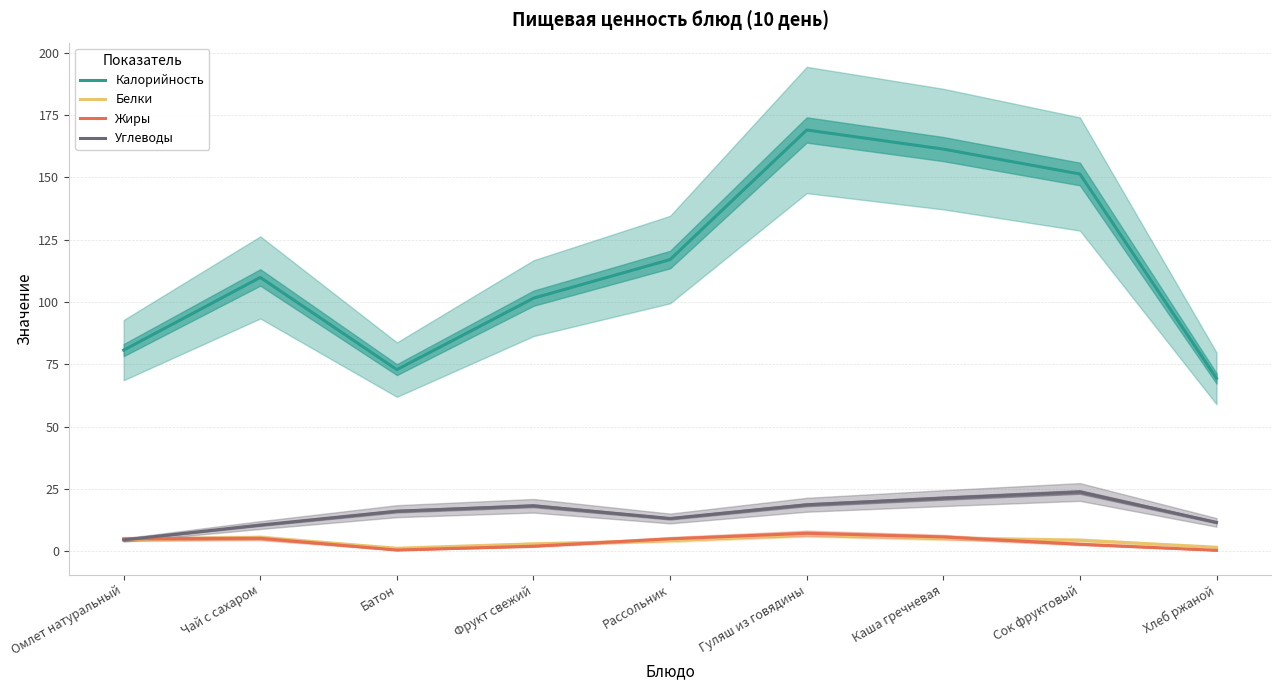

Read the Белки value at Рассольник.

4.2